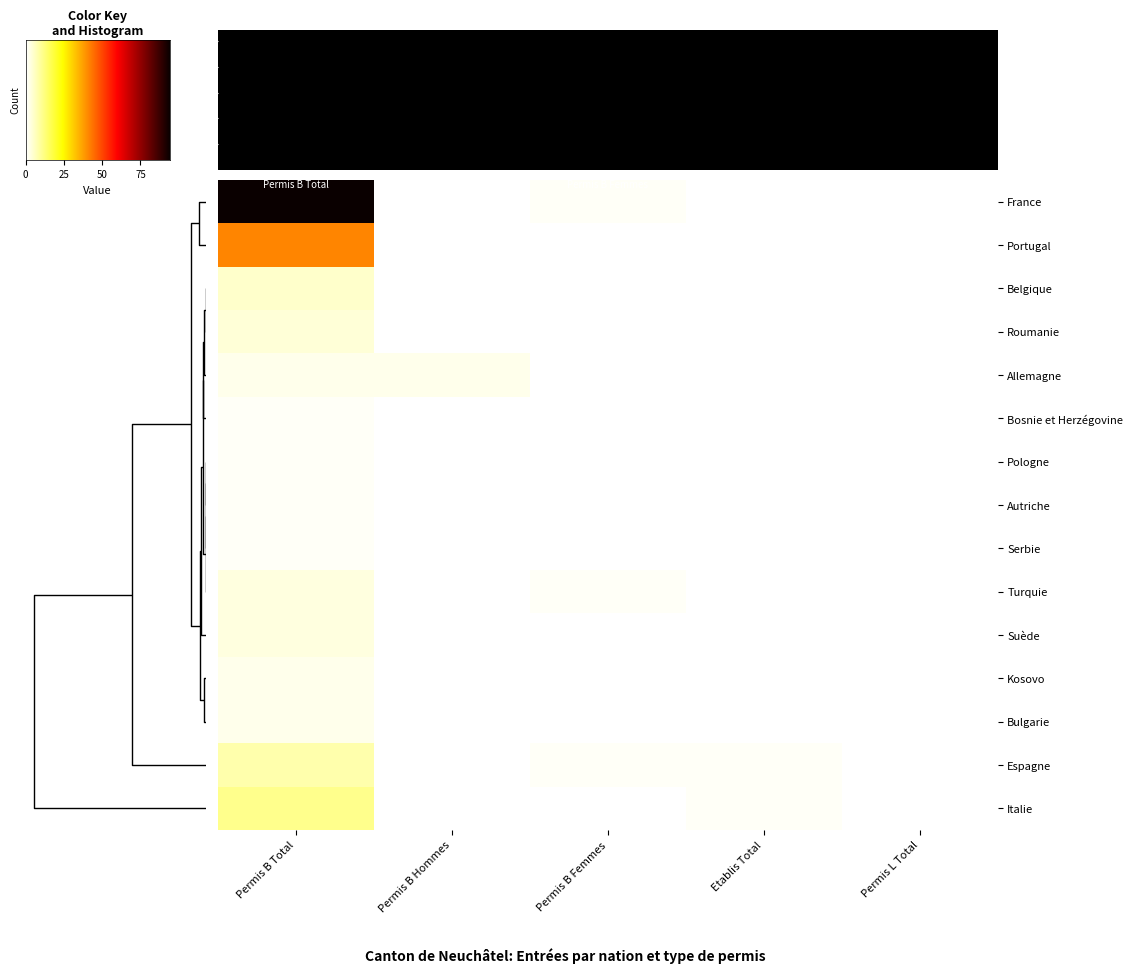

How many data points in Bulgarie are above 0?

2